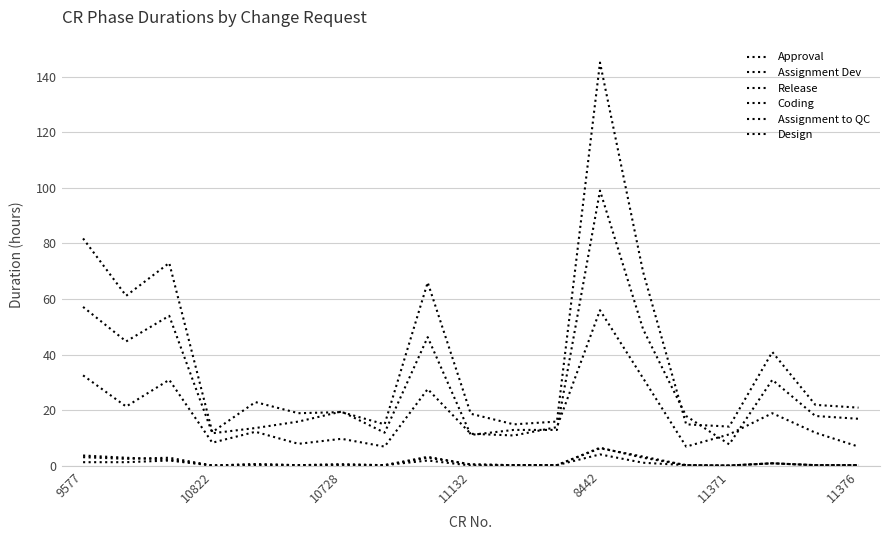

How many lines are shown in the chart?

6